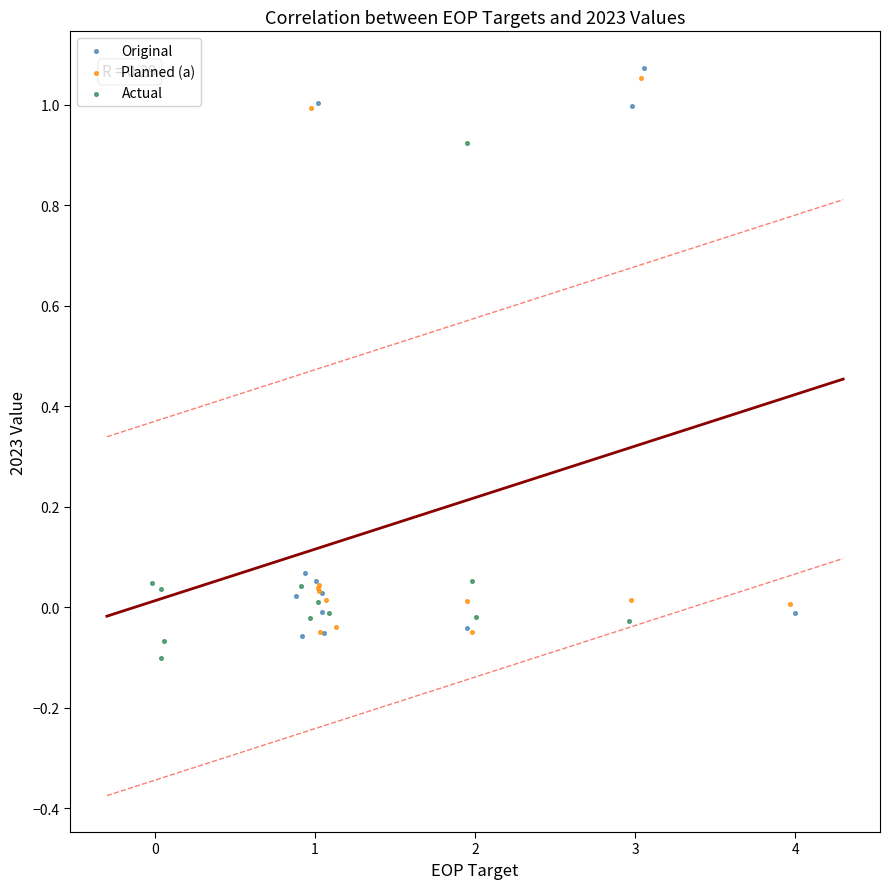

Which series reaches the minimum Y coordinate?

Actual